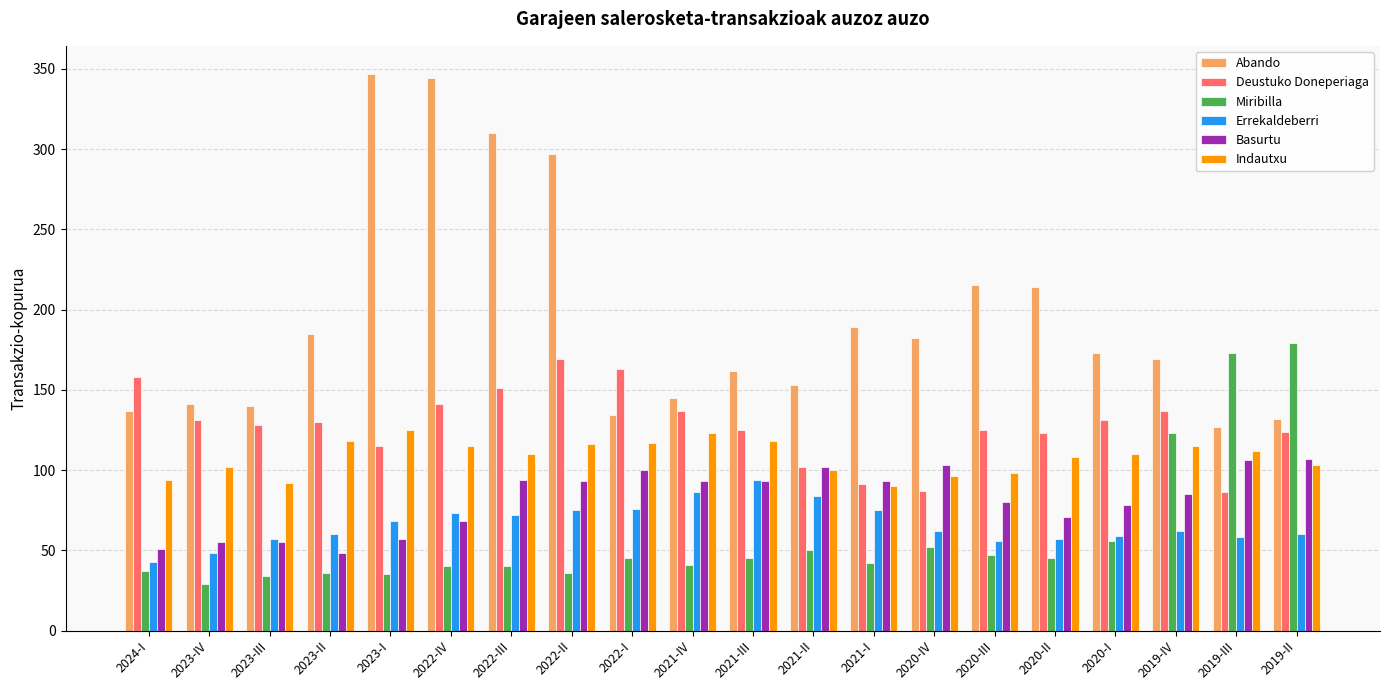

What is the average value of the Errekaldeberri series?

66